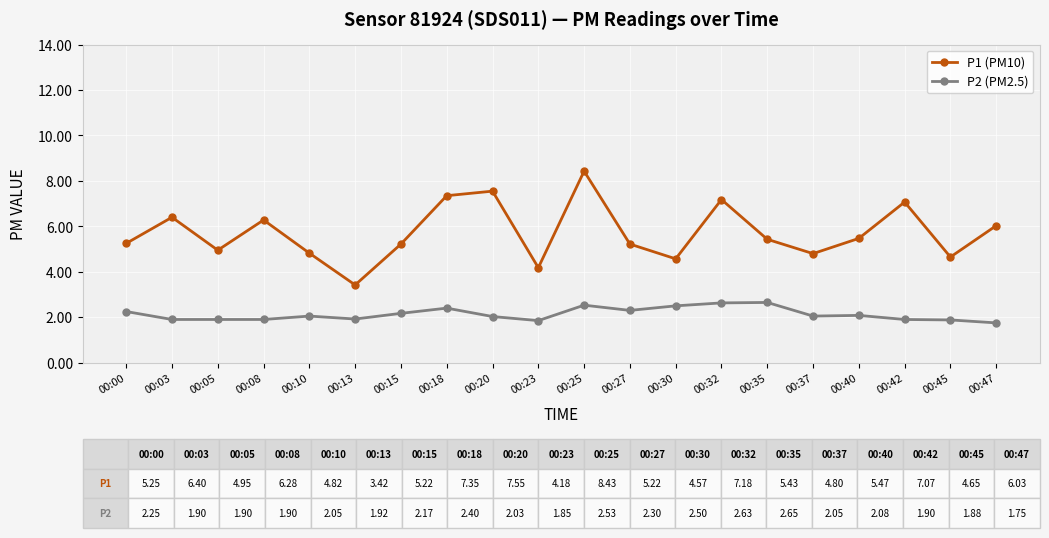

What is the total value across all series at 00:15?

7.4